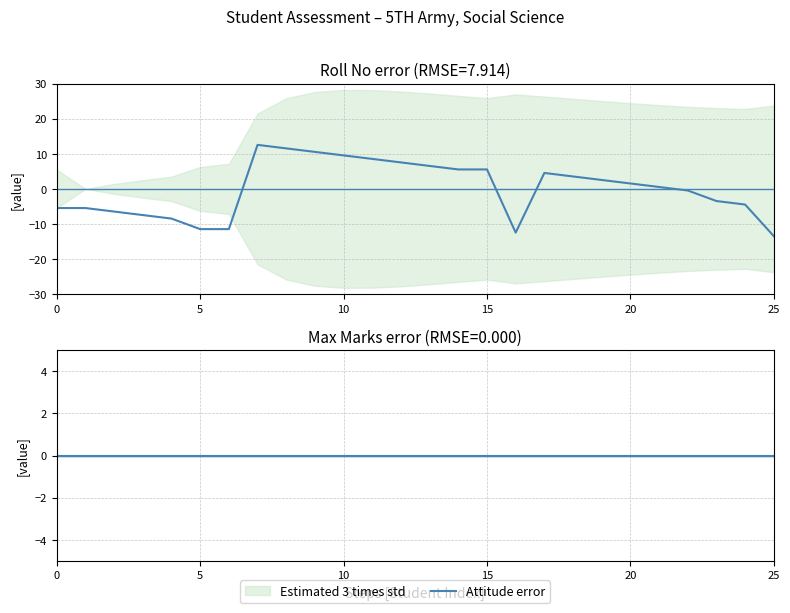

Reading left to right, what are all the values shown in this chart?

-5.5	-5.5	-6.5	-7.5	-8.5	-11.5	-11.5	12.5	11.5	10.5	9.5	8.5	7.5	6.5	5.5	5.5	-12.5	4.5	3.5	2.5	1.5	0.5	-0.5	-3.5	-4.5	-13.5